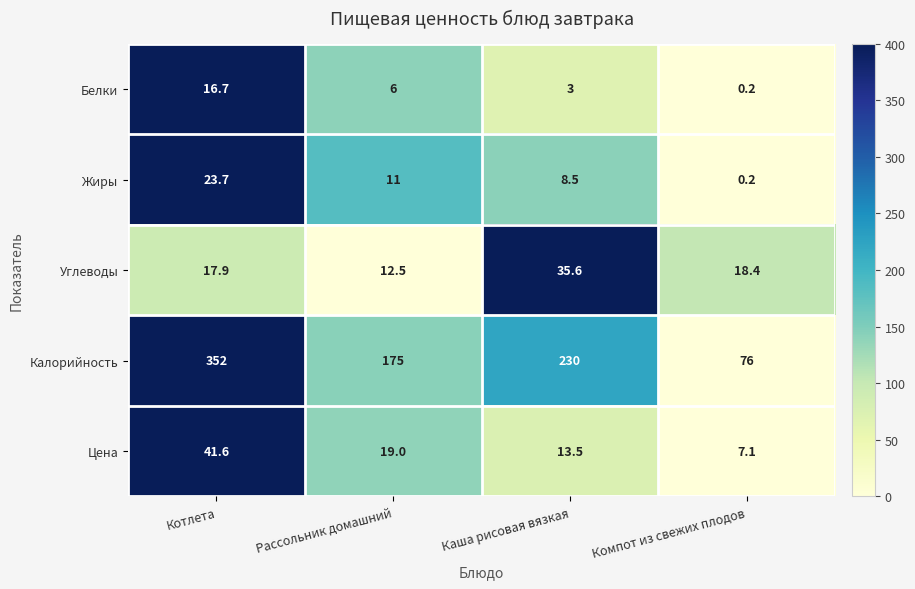

How many categories are shown in the chart?

4